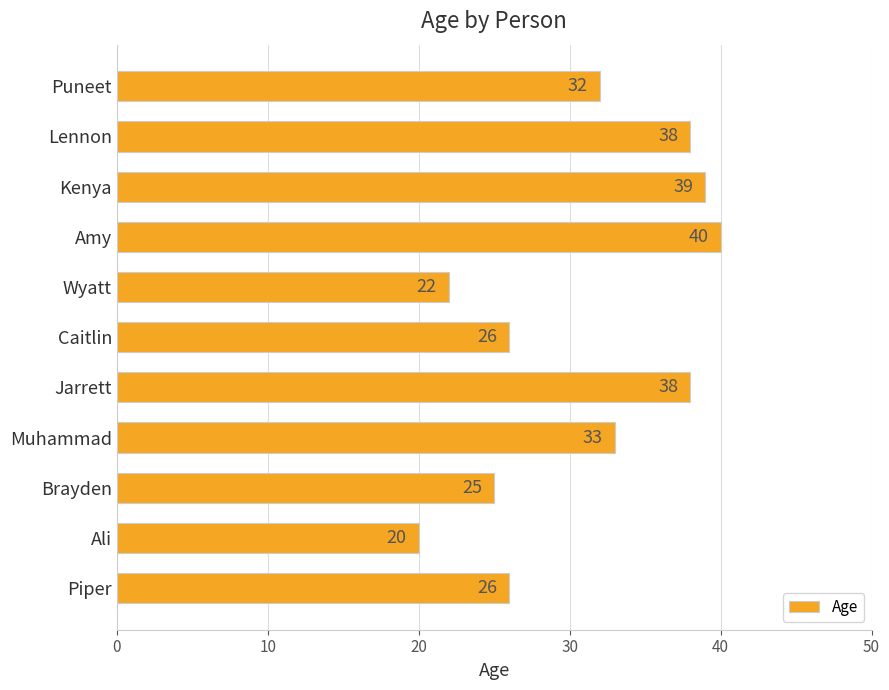

What position from the bottom is Amy?

8